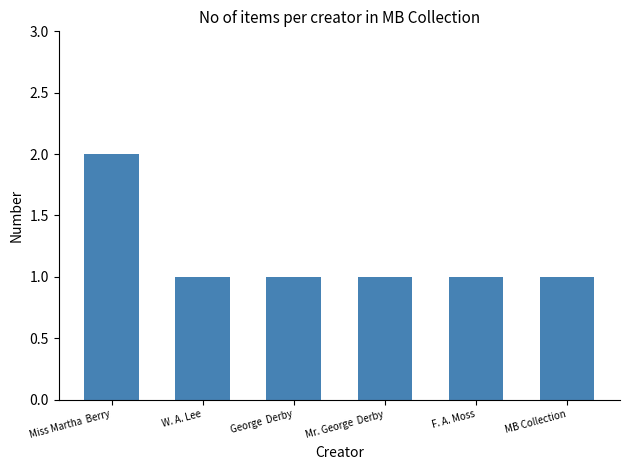

What is the sum of the values at Mr. George  Derby and MB Collection?

2